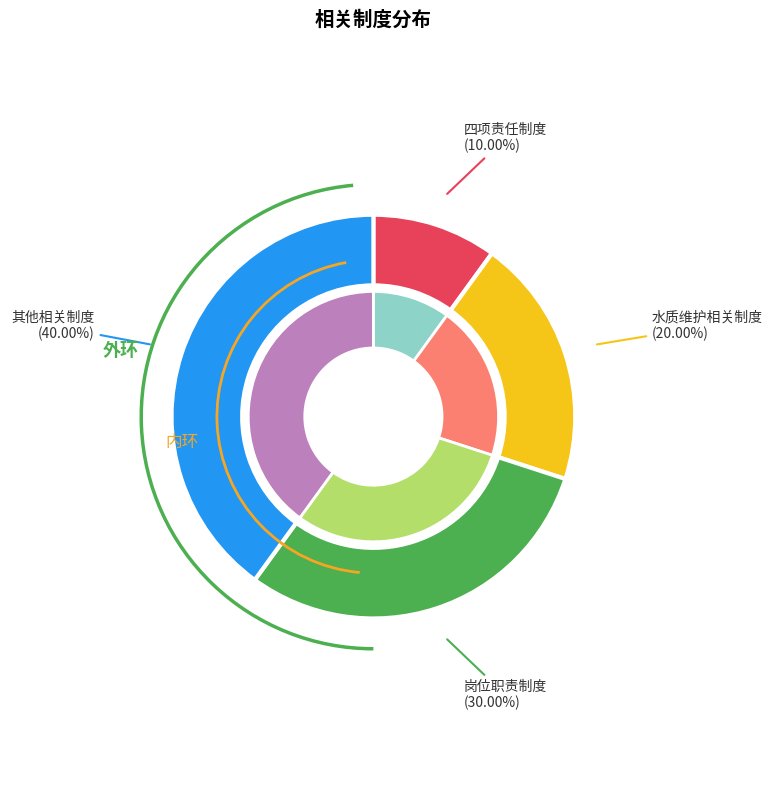

What is the ratio of the value at 水质维护相关制度 to the value at 其他相关制度?

0.5